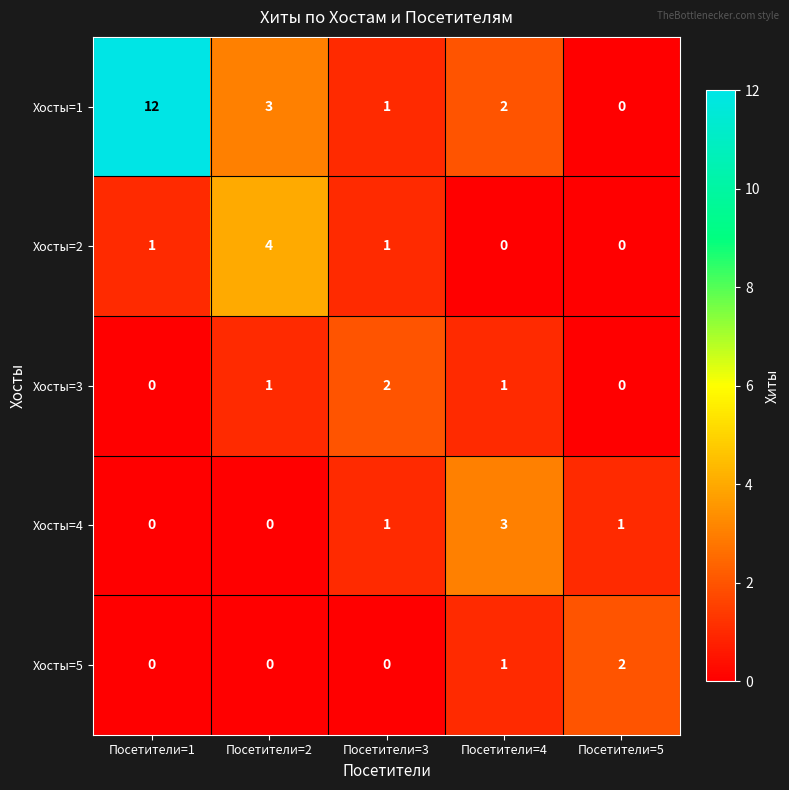

At which label is Хосты=5 closest to 1?

Посетители=4